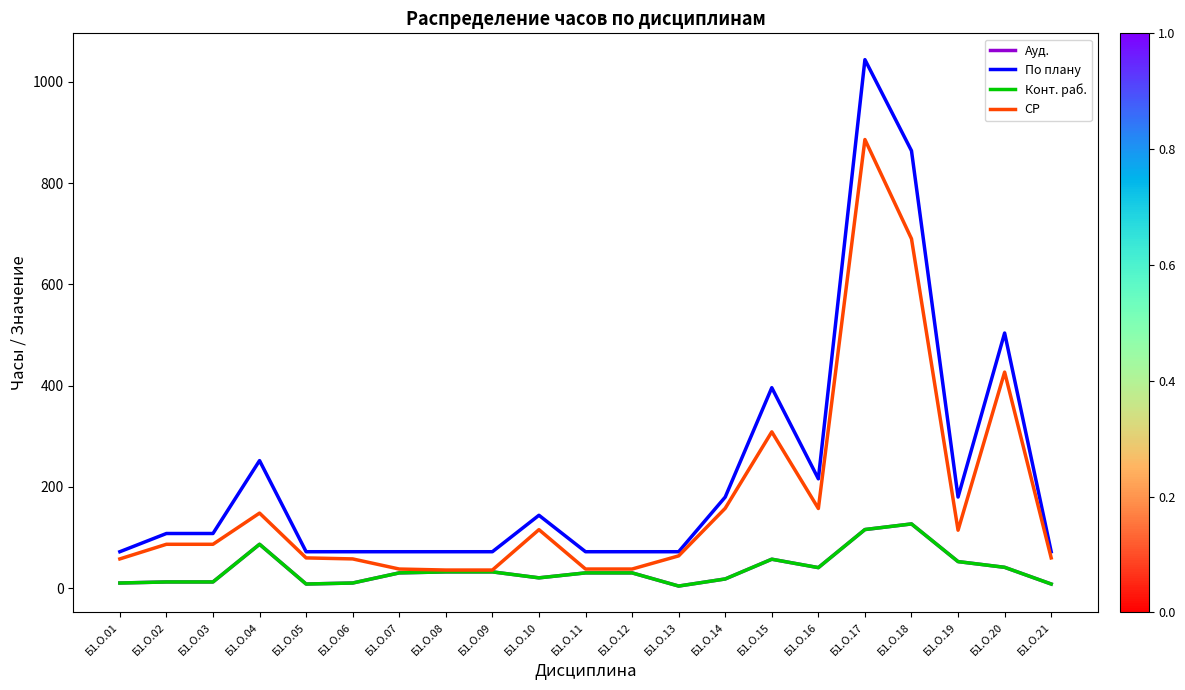

Is this an area chart (filled region under the line)?

No